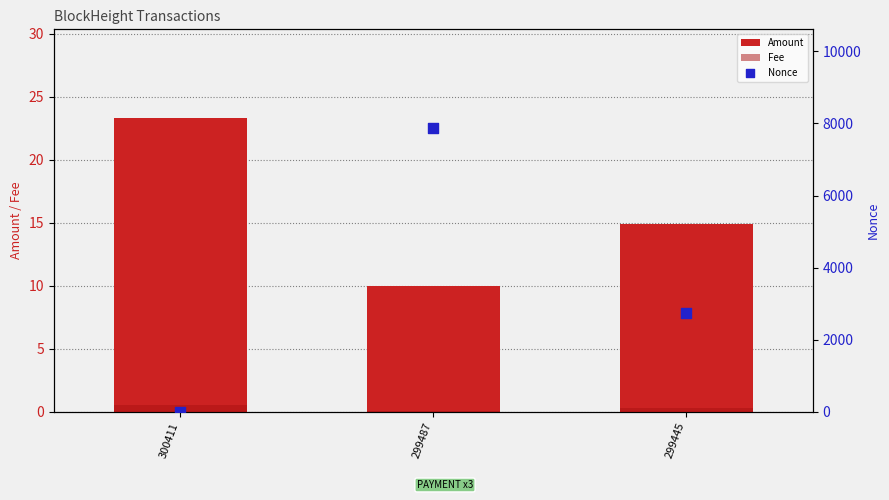

At how many categories does at least one series exceed 4759?

1